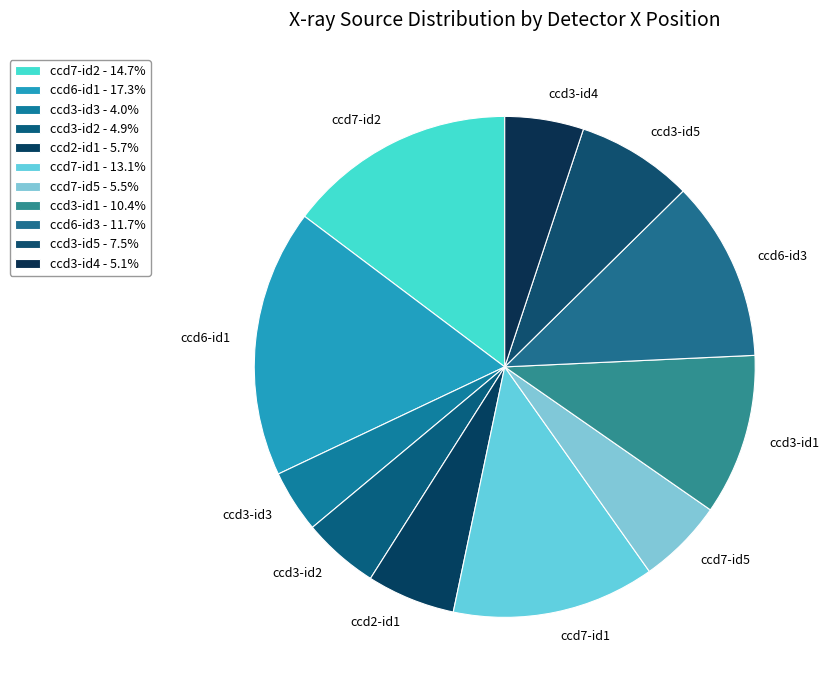

Does any single category account for the majority?

No